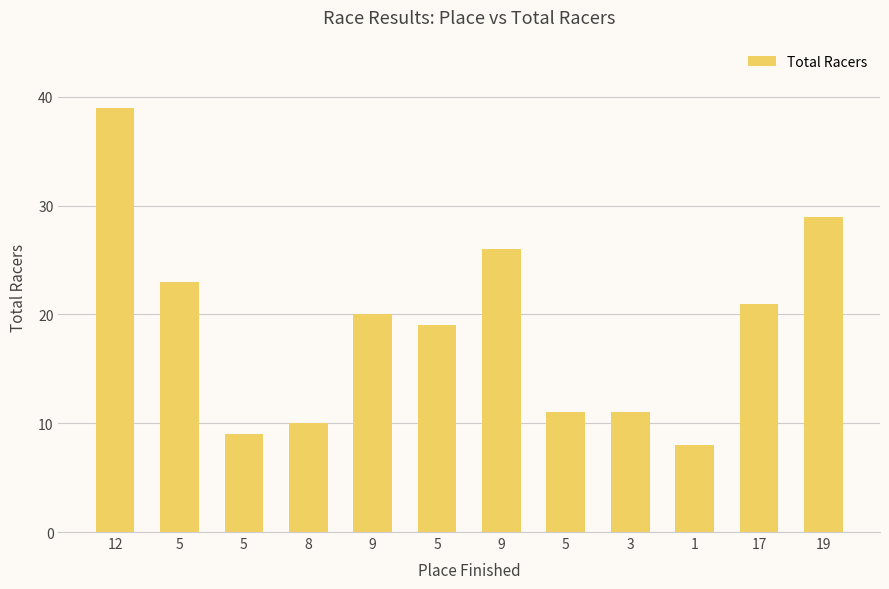

How many data points are less than 20?

6